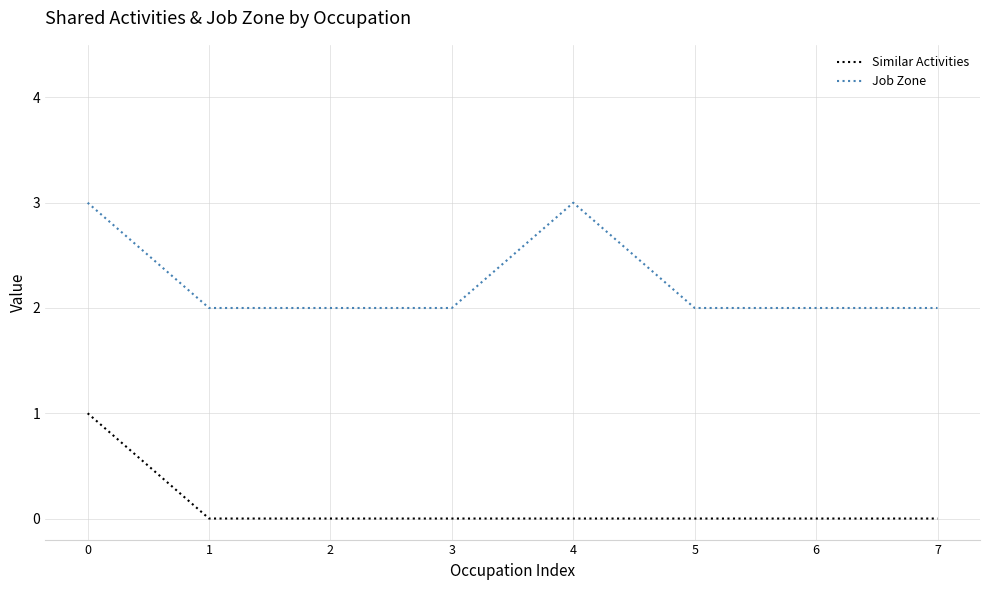

Read the Job Zone value at 1.

2